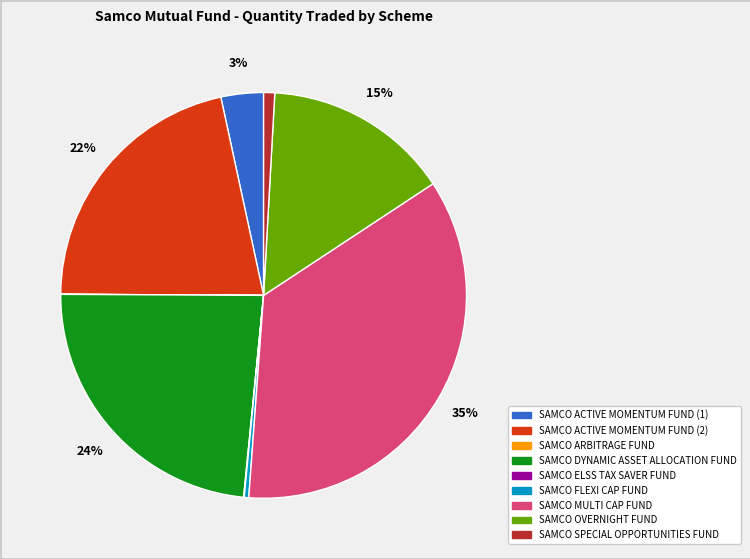

Is there a majority slice in this chart?

No